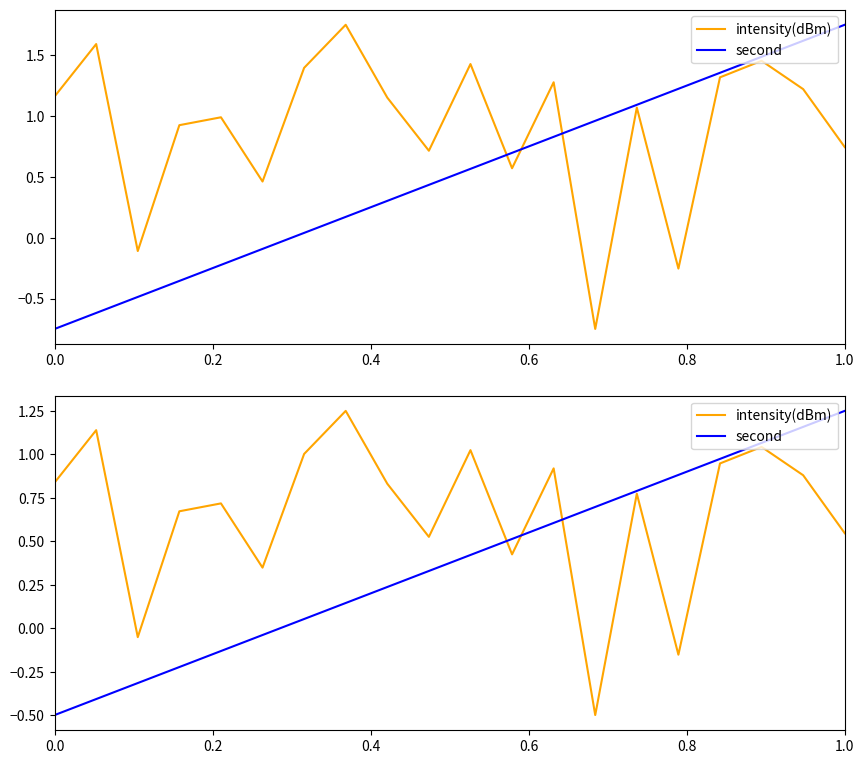

Is it true that intensity(dBm) equals 1.4 at 17?

False